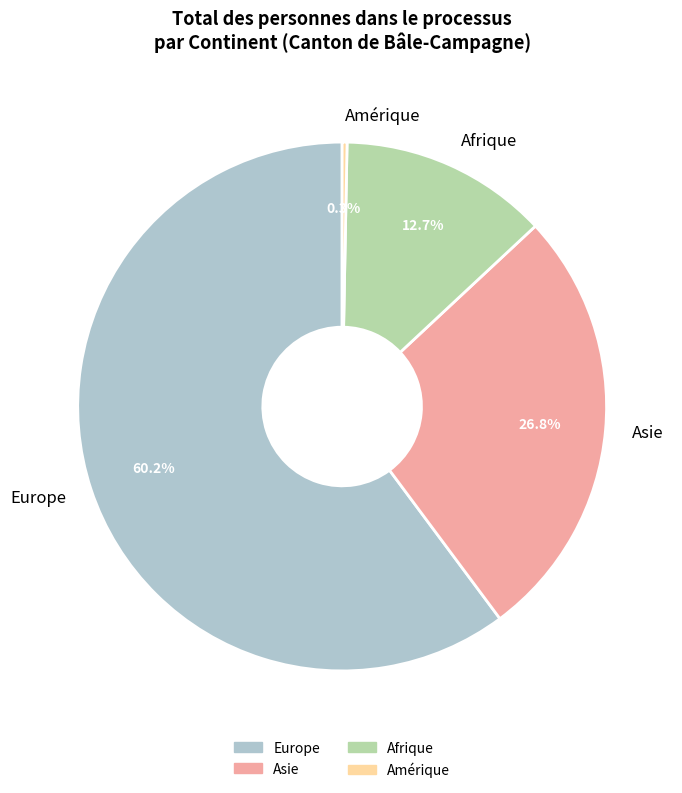

What is the ratio of the value at Europe to the value at Asie?

2.2